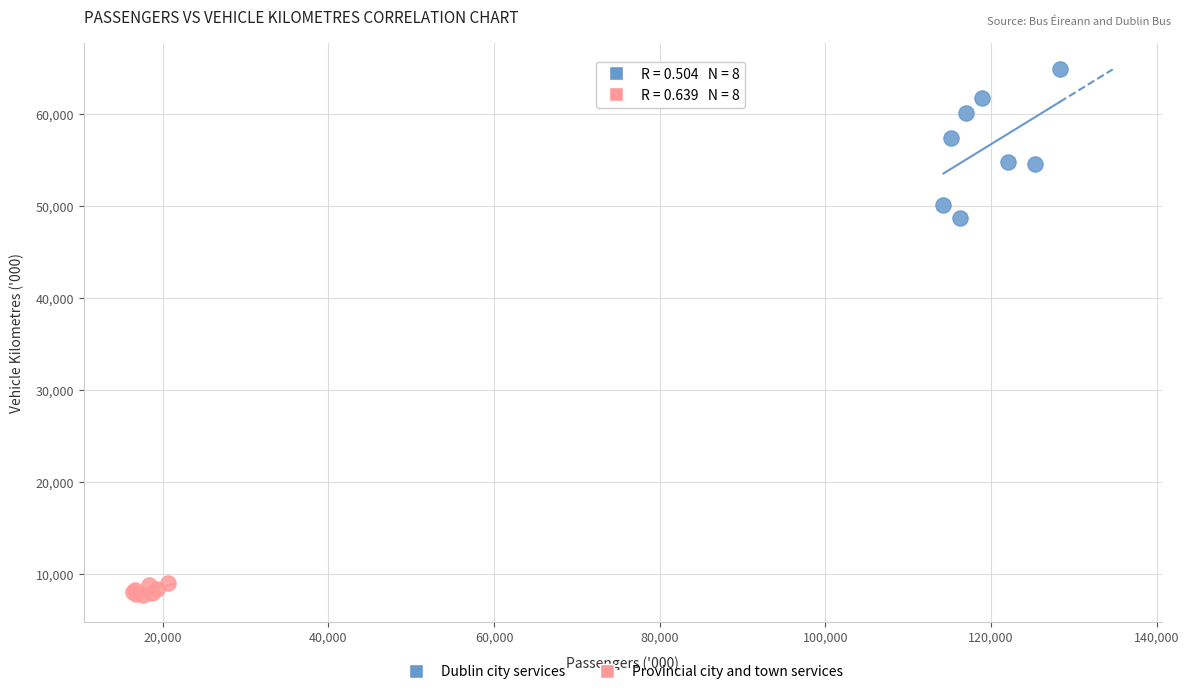

Which series contains the highest Y value?

Dublin city services